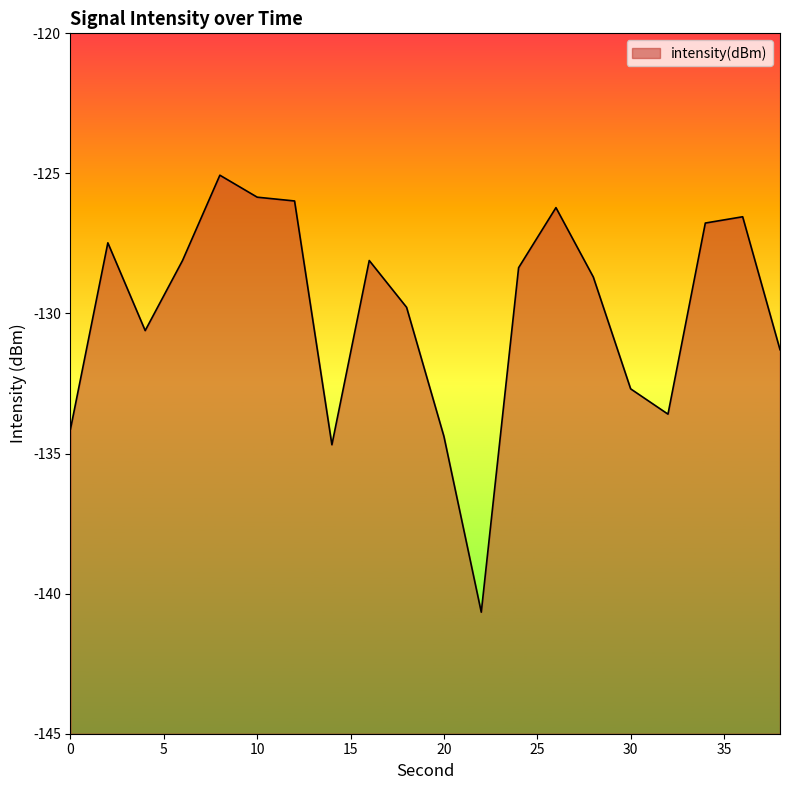

What is the difference between the maximum and minimum values?

15.6